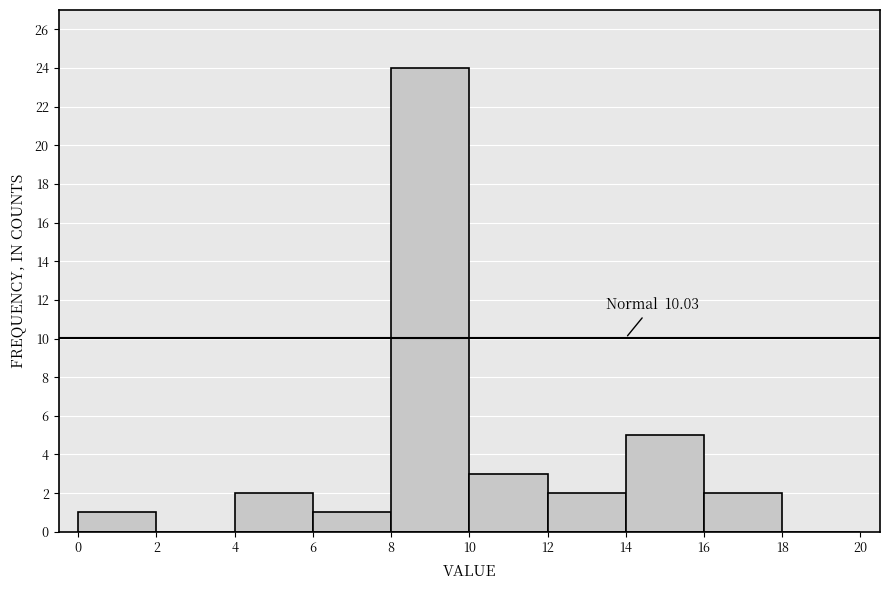

Over which range of the x-axis is the bar tallest?

8 to 10